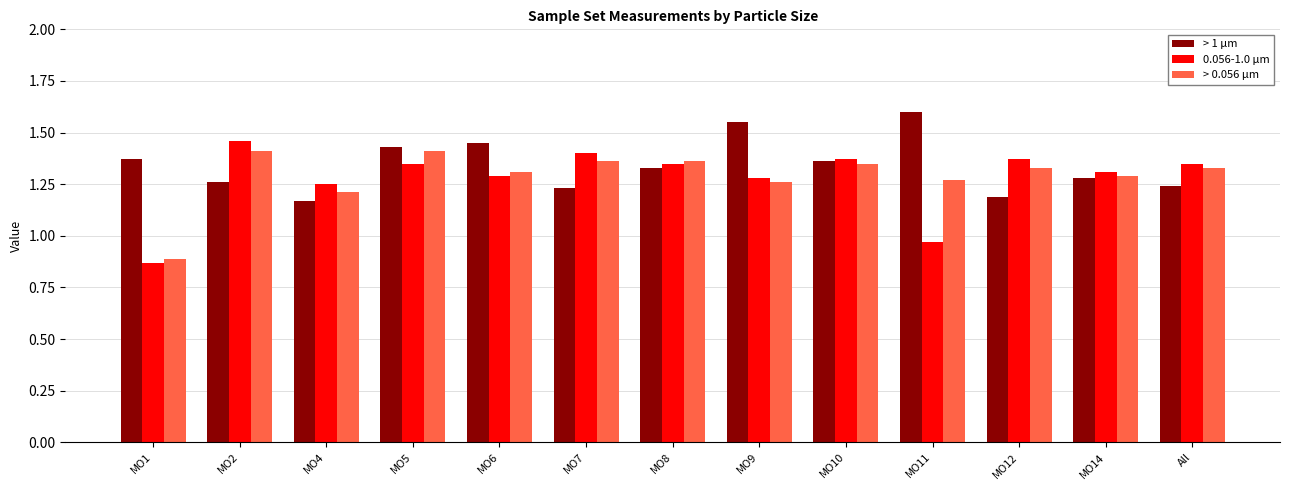

List the series in order of their overall mean, highest first.

> 1 µm, > 0.056 µm, 0.056-1.0 µm